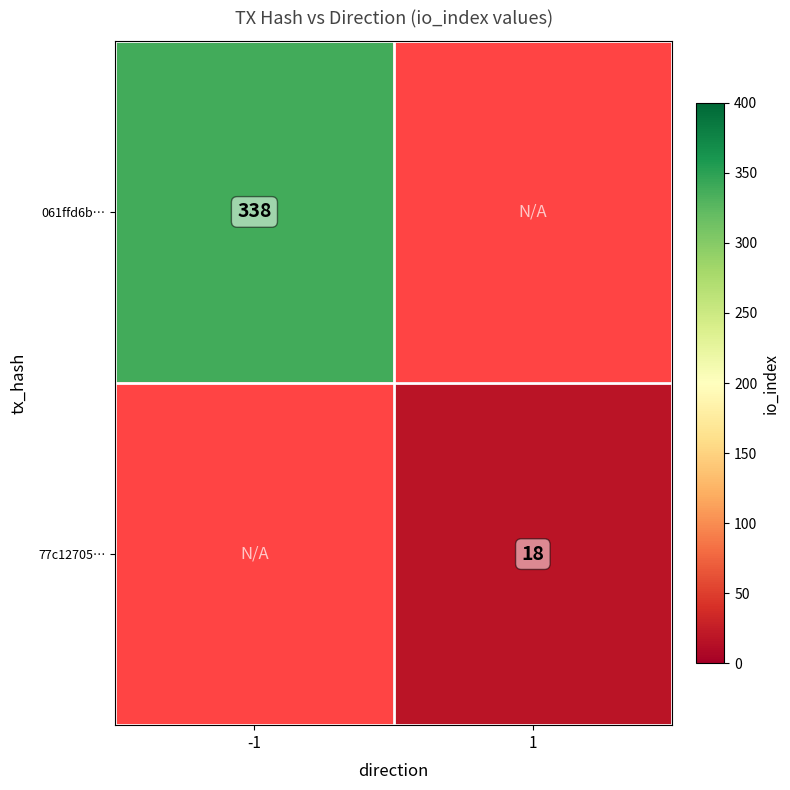

The 77c12705… series shows 27 at 1. True or false?

False